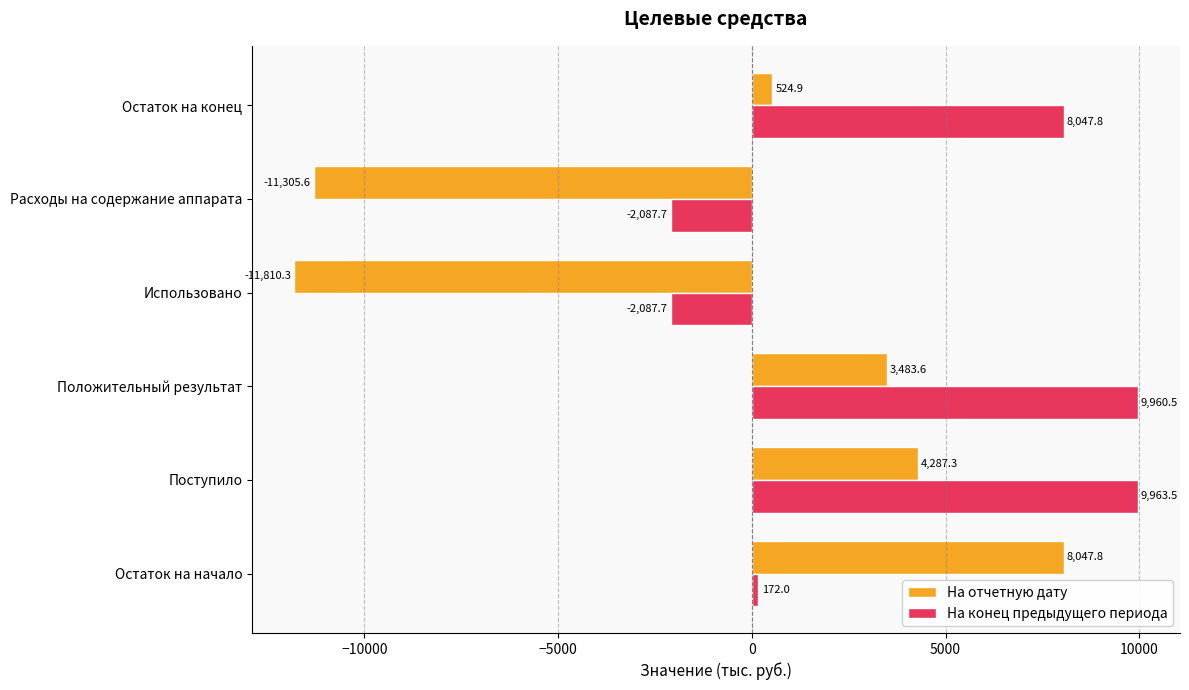

What is the average value of the На отчетную дату series?

-1128.7